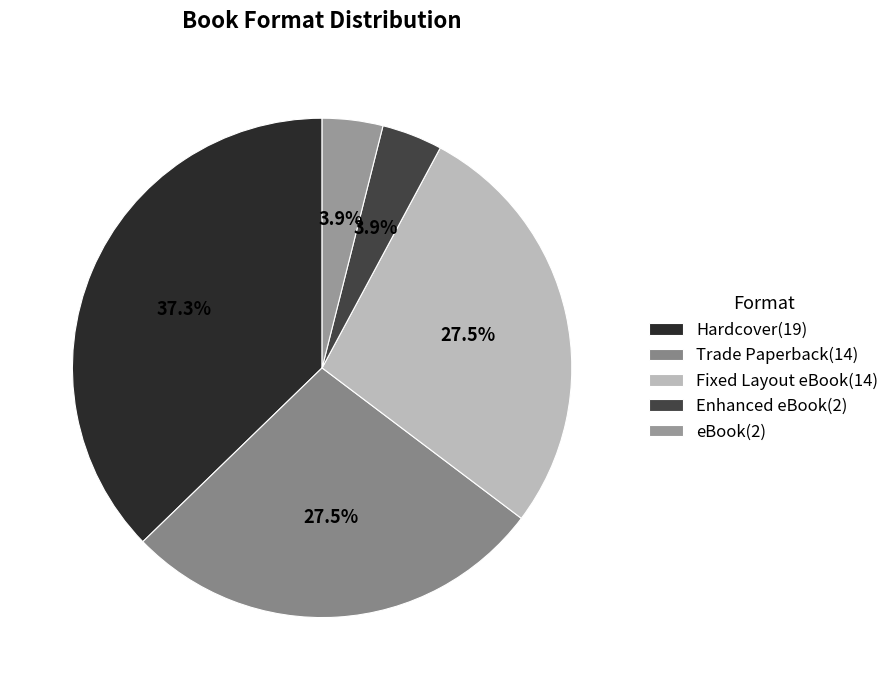

What is the total percentage of Hardcover and Trade Paperback?

64.7%